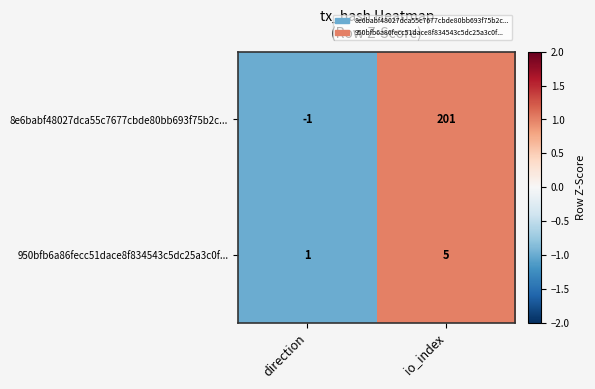

Rank the series at io_index from highest to lowest value.

8e6babf48027dca55c7677cbde80bb693f75b2c..., 950bfb6a86fecc51dace8f834543c5dc25a3c0f...